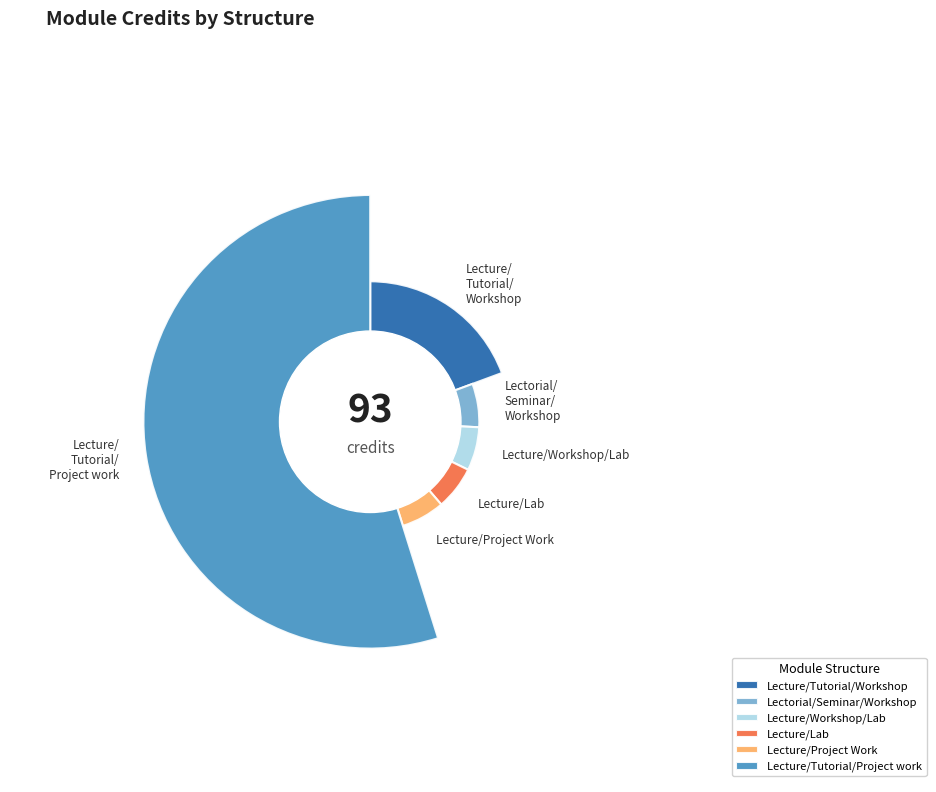

What is the change in value from Lecture/Tutorial/Workshop to Lecture/Workshop/Lab?

-12